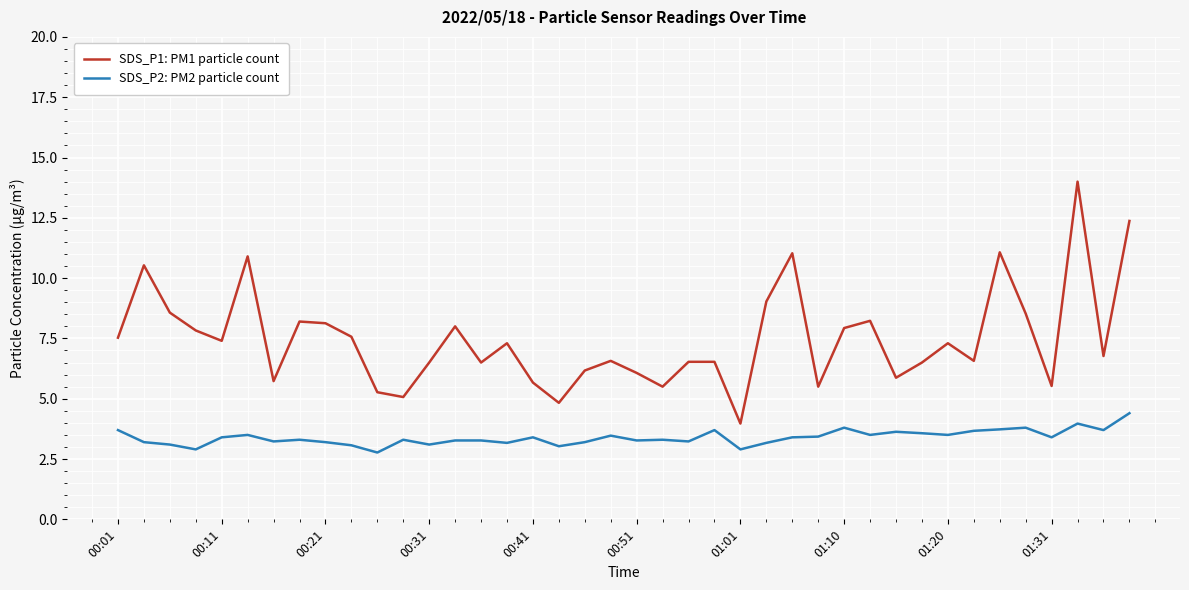

Which series has the widest spread of values?

SDS_P1: PM1 particle count